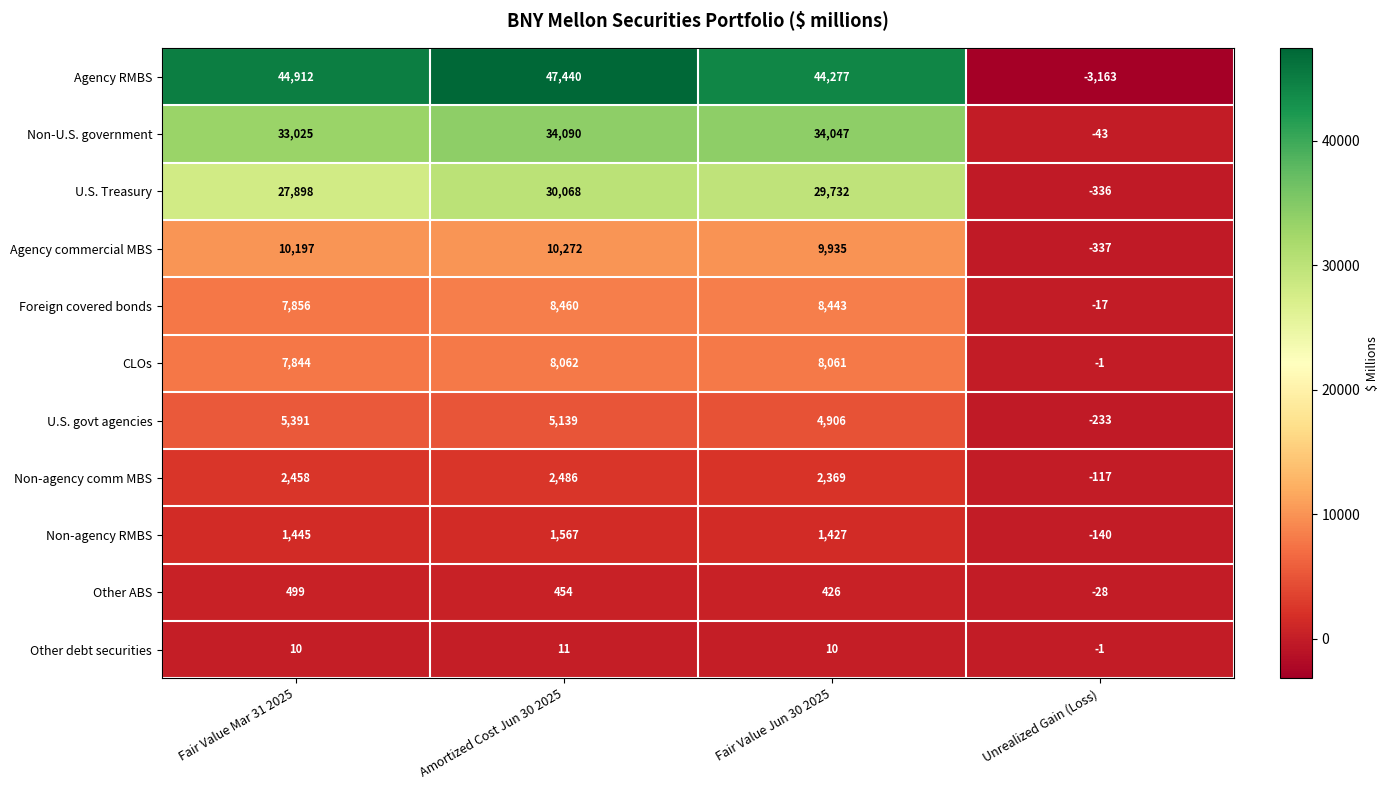

Which category has the lowest value in the Foreign covered bonds series?

Unrealized Gain (Loss)